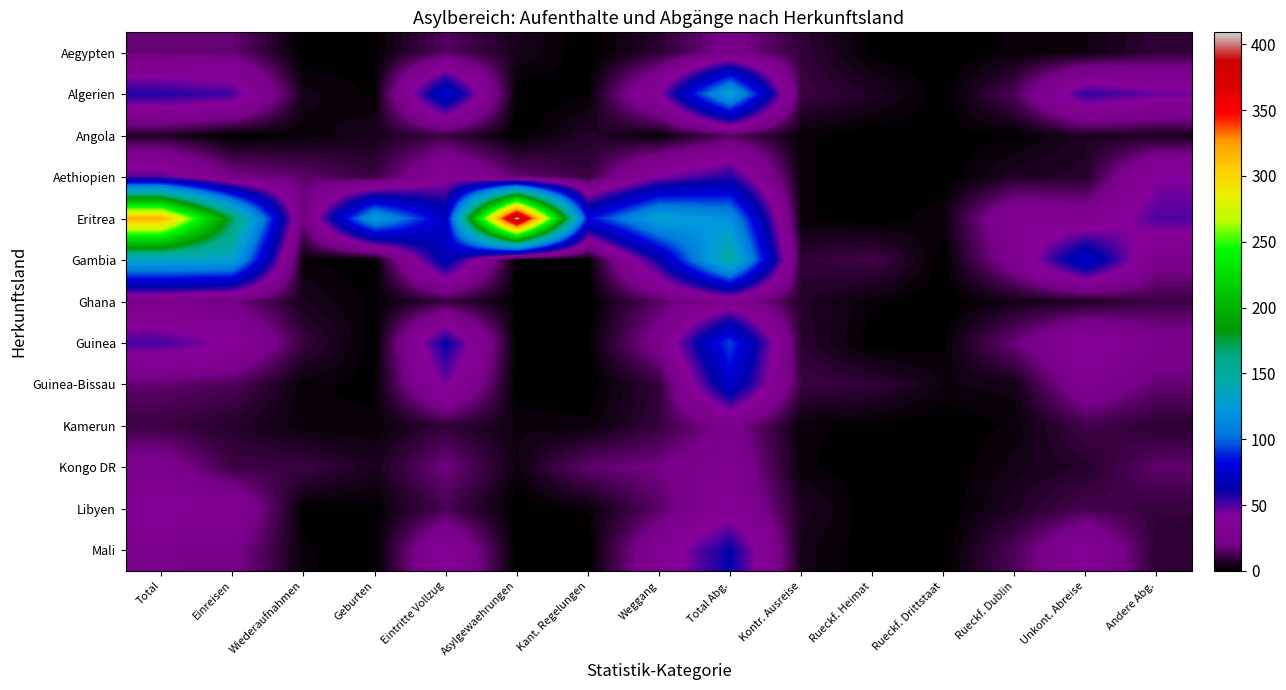

What is the difference between the highest and lowest values at Einreisen?

173